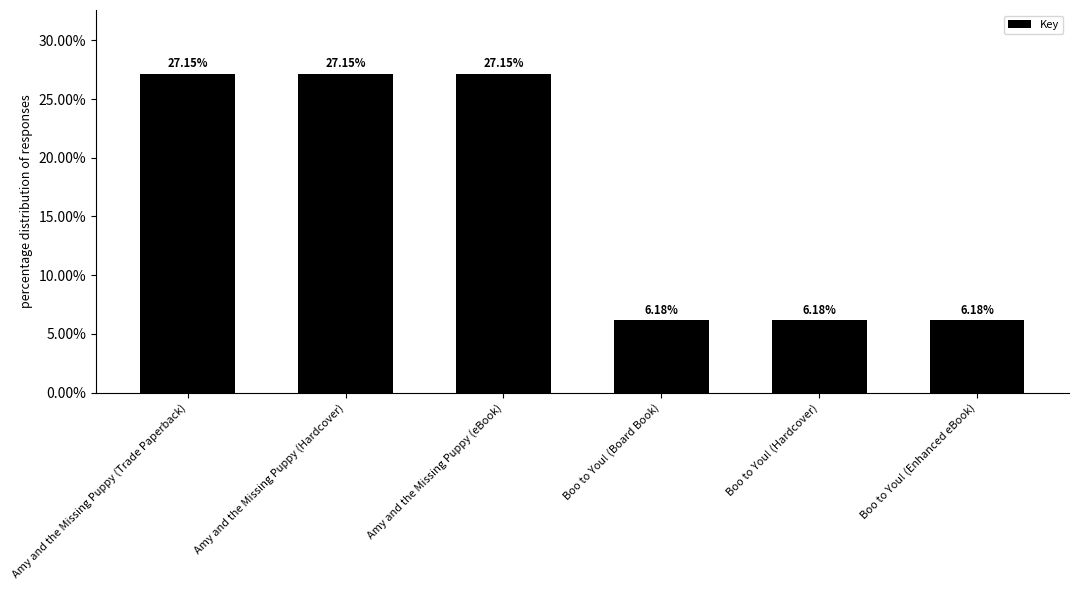

What is the sum of all values?

100.0